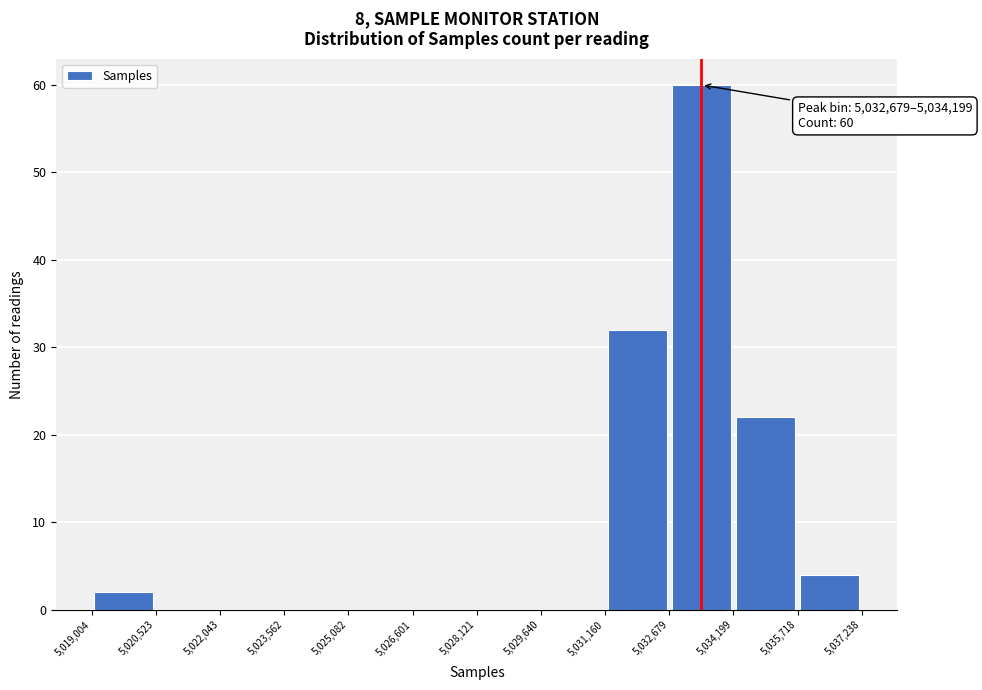

Which range on the x-axis has the tallest bar?

5,032,679 to 5,034,199